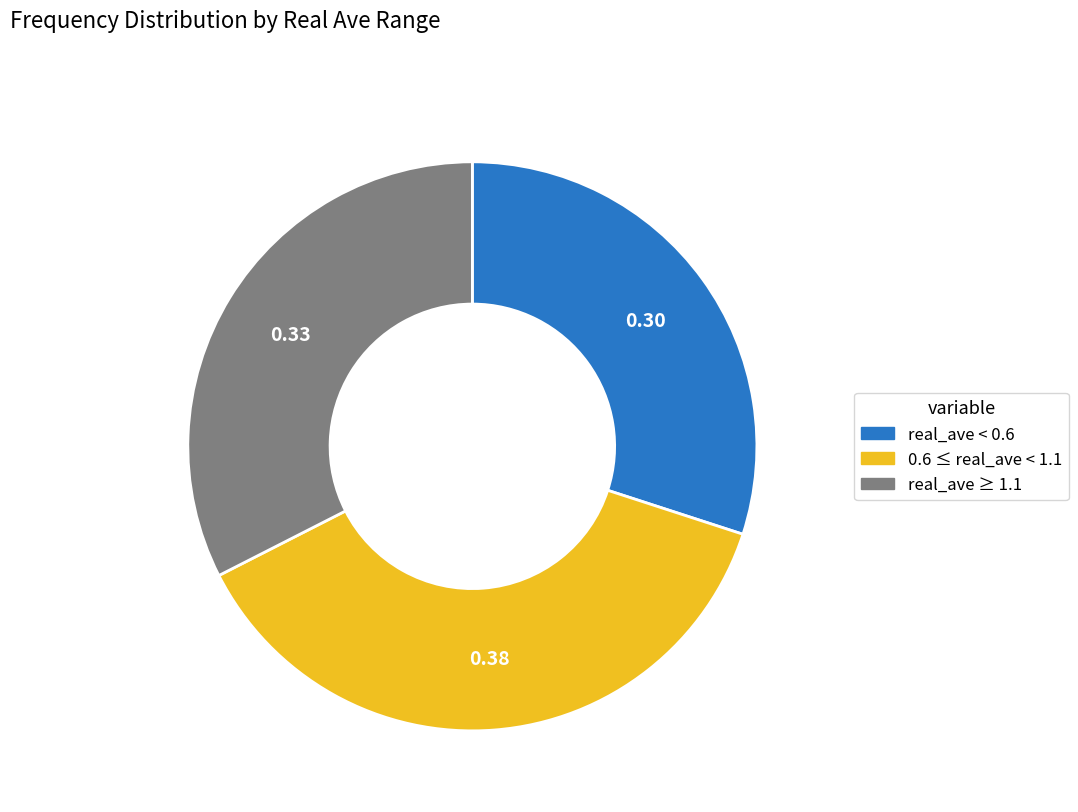

How many segments does this pie chart have?

3